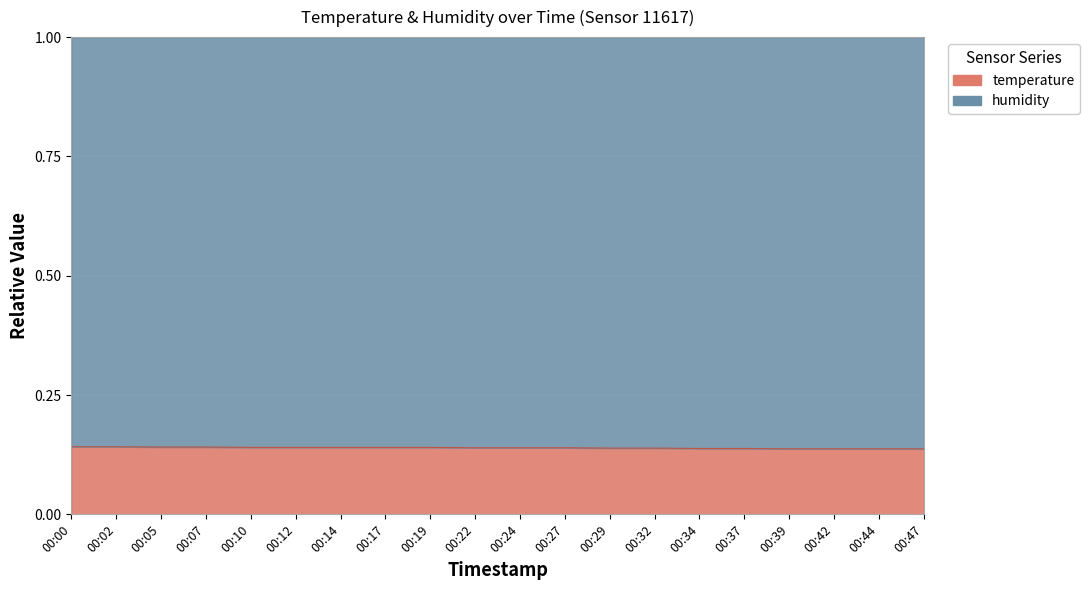

How many categories are shown in the chart?

20